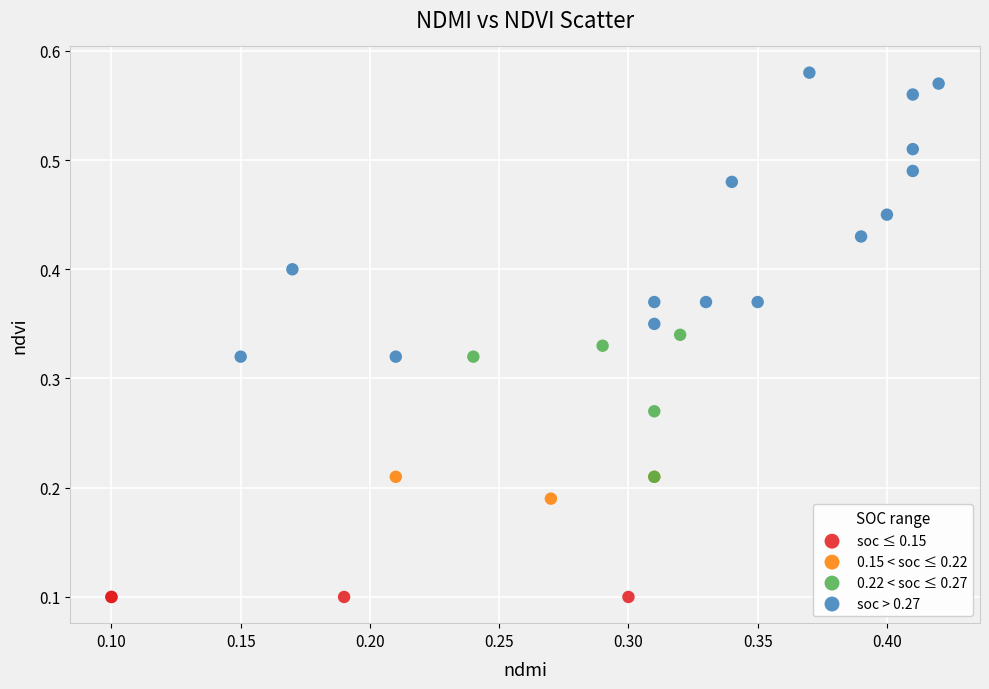

Which series contains the highest Y value?

soc > 0.27